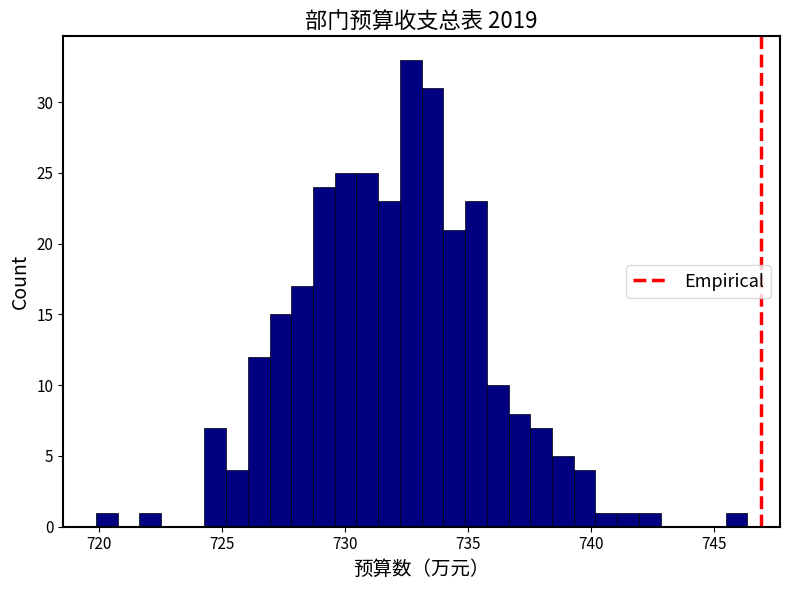

Read against the x-axis, roughly where is the centre of the tallest bar?

732.5